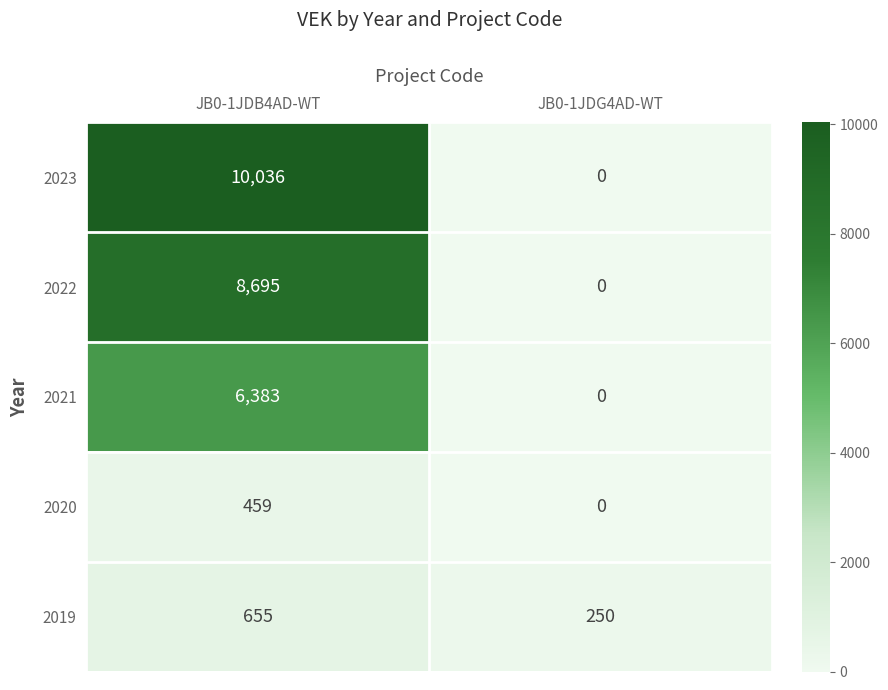

At which label is 2020 closest to 229?

JB0-1JDG4AD-WT